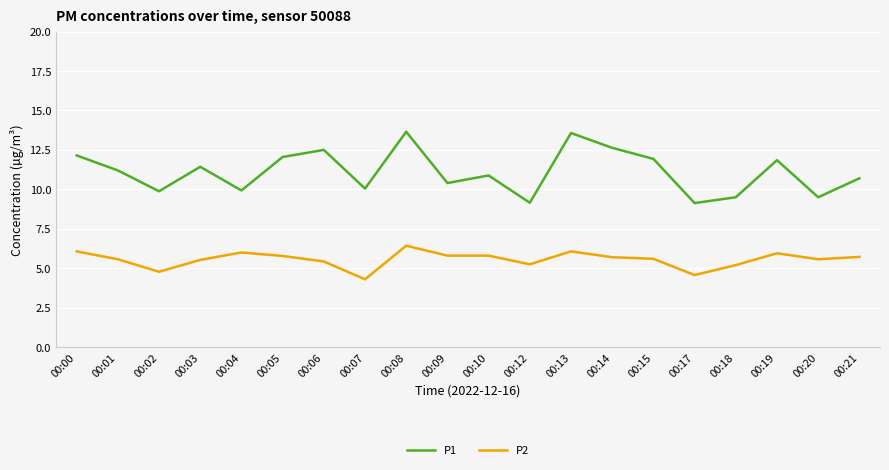

Is it true that P2 equals 2.4 at 00:04?

False